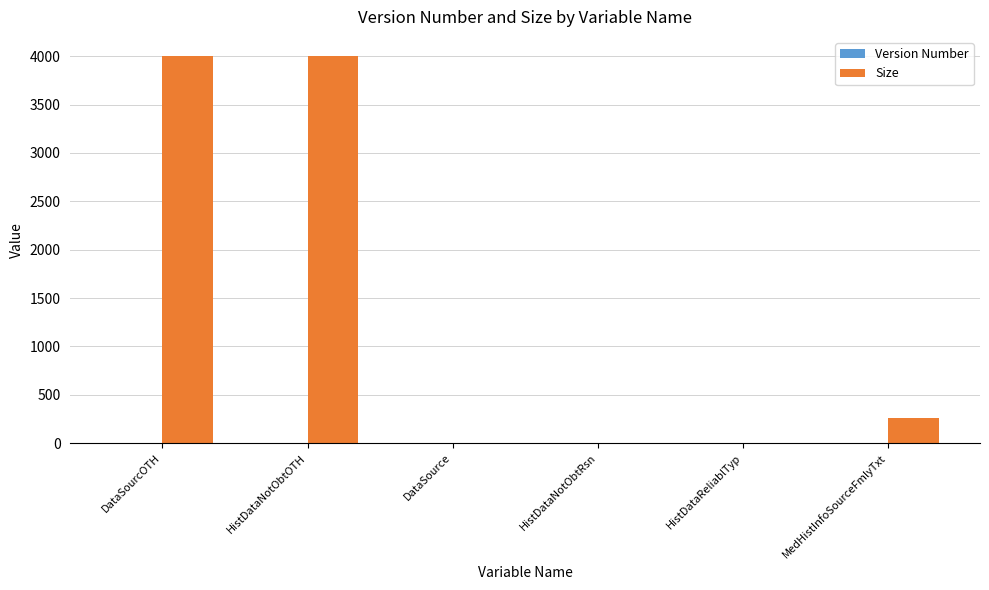

What is the maximum value shown in the chart?

4000